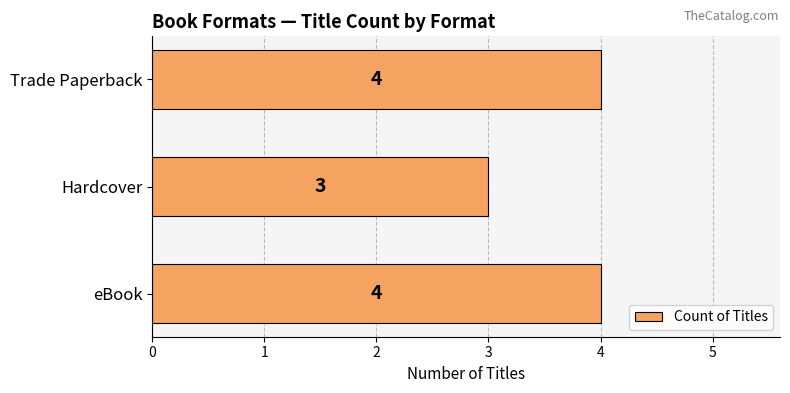

Between Trade Paperback and Hardcover, which is larger?

Trade Paperback